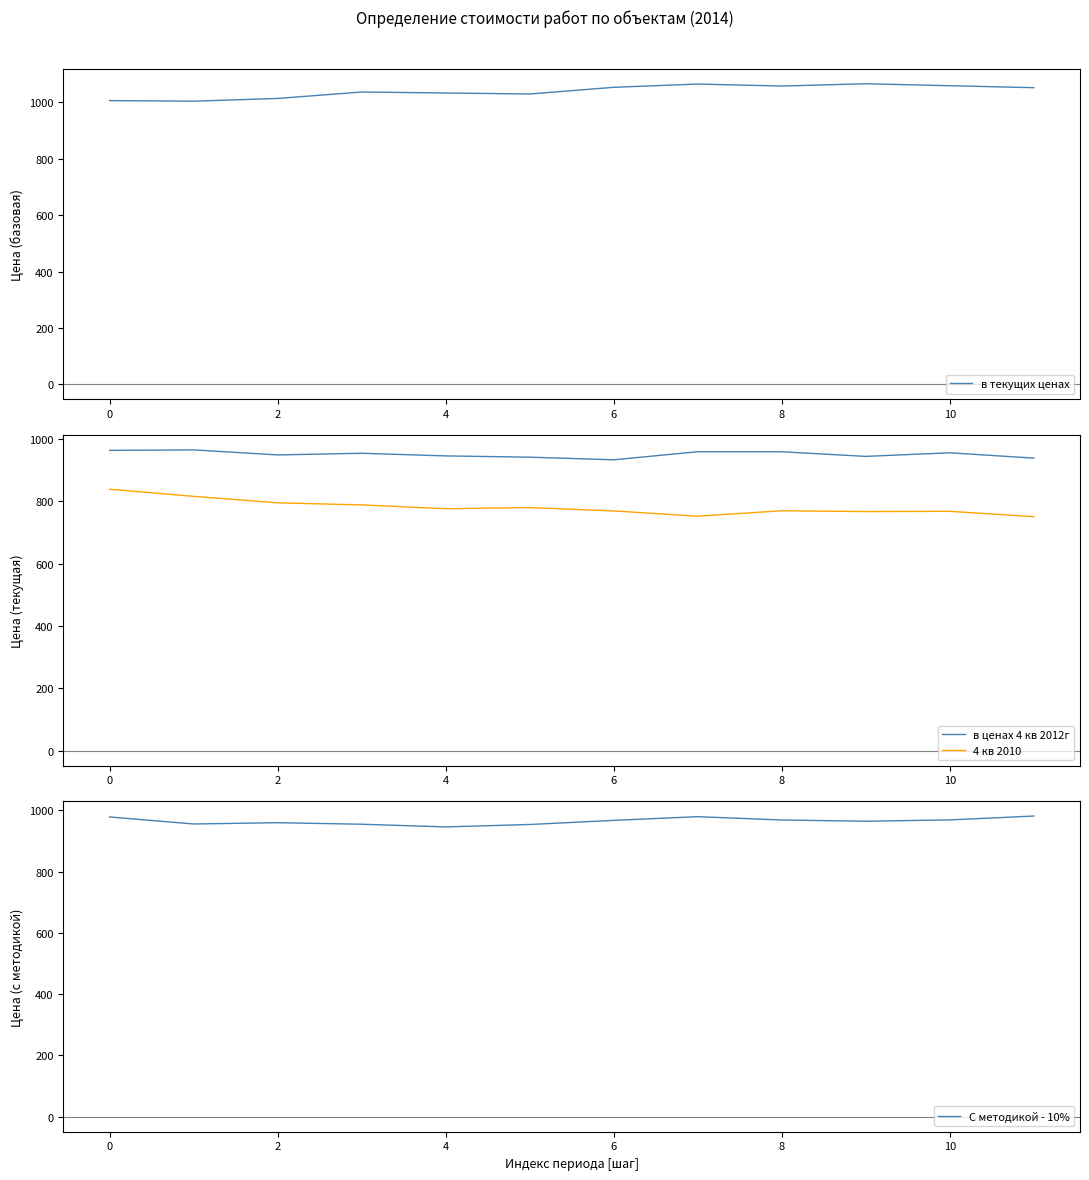

How many distinct data groups are displayed?

4